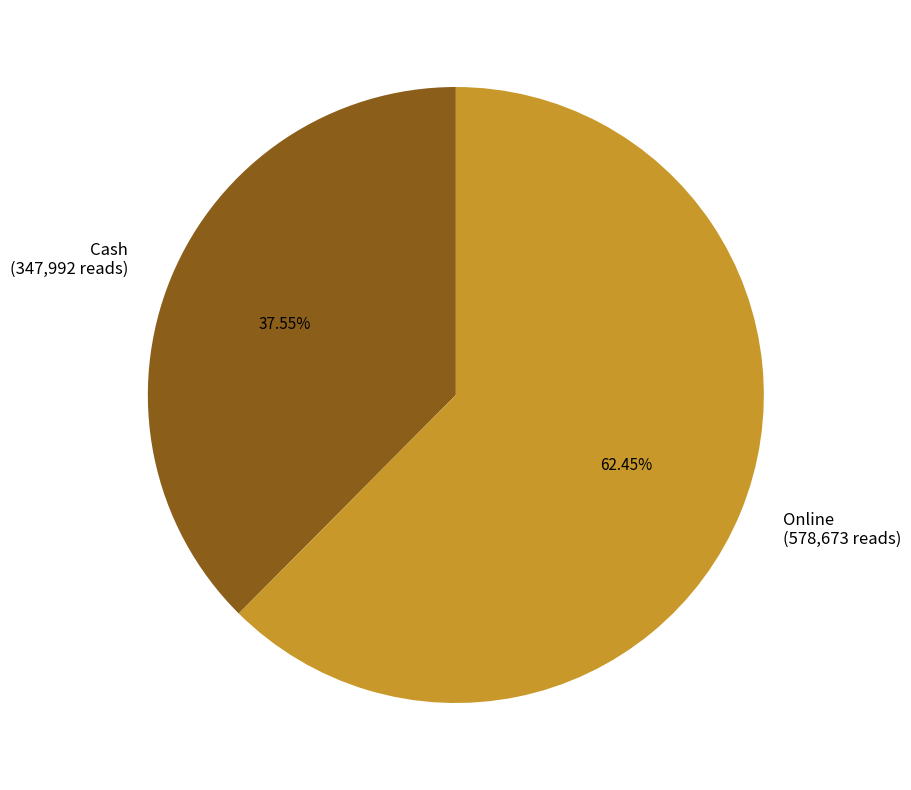

Which category accounts for the majority?

Online